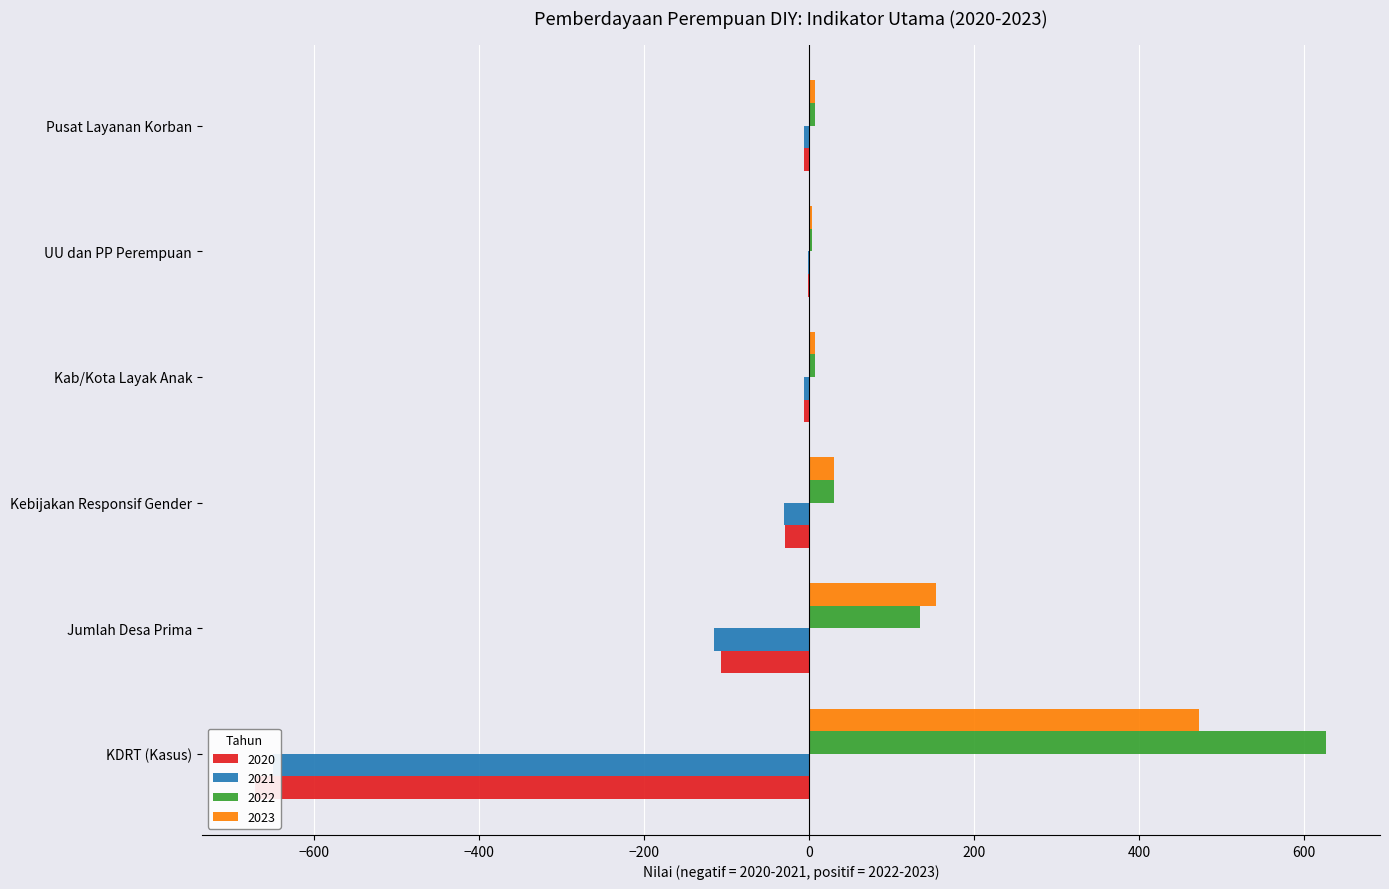

Reading left to right, what are all the values shown in this chart?

2020: KDRT (Kasus)=-671	Jumlah Desa Prima=-107	Kebijakan Responsif Gender=-29	Kab/Kota Layak Anak=-6	UU dan PP Perempuan=-1	Pusat Layanan Korban=-6
2021: KDRT (Kasus)=-650	Jumlah Desa Prima=-115	Kebijakan Responsif Gender=-30	Kab/Kota Layak Anak=-6	UU dan PP Perempuan=-1	Pusat Layanan Korban=-6
2022: KDRT (Kasus)=627	Jumlah Desa Prima=135	Kebijakan Responsif Gender=30	Kab/Kota Layak Anak=7	UU dan PP Perempuan=4	Pusat Layanan Korban=7
2023: KDRT (Kasus)=472	Jumlah Desa Prima=154	Kebijakan Responsif Gender=30	Kab/Kota Layak Anak=7	UU dan PP Perempuan=4	Pusat Layanan Korban=7